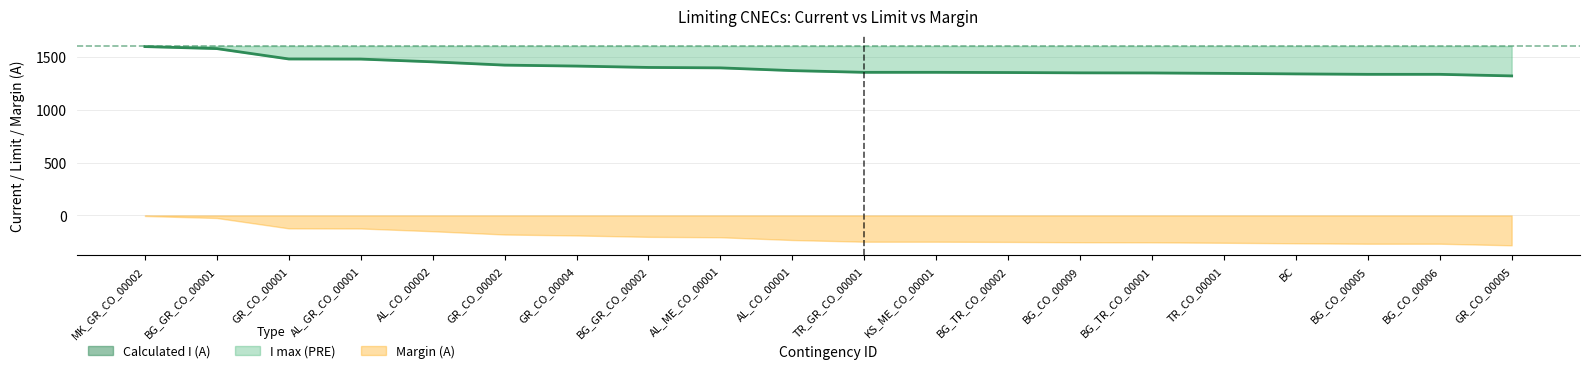

Between GR_CO_00004 and BG_GR_CO_00002, which is larger?

GR_CO_00004